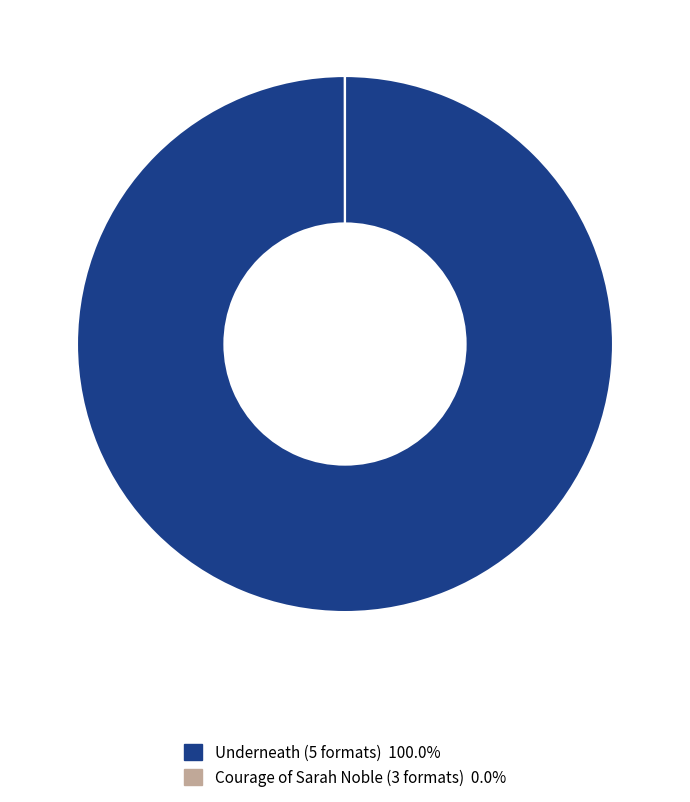

Is there a majority slice in this chart?

Yes